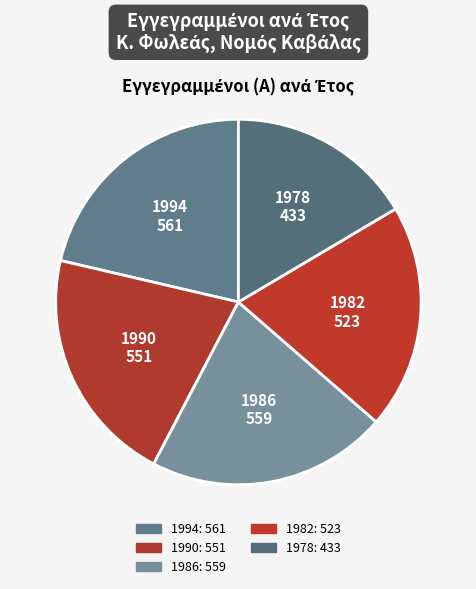

Rank the categories by value from lowest to highest.

1978, 1982, 1990, 1986, 1994